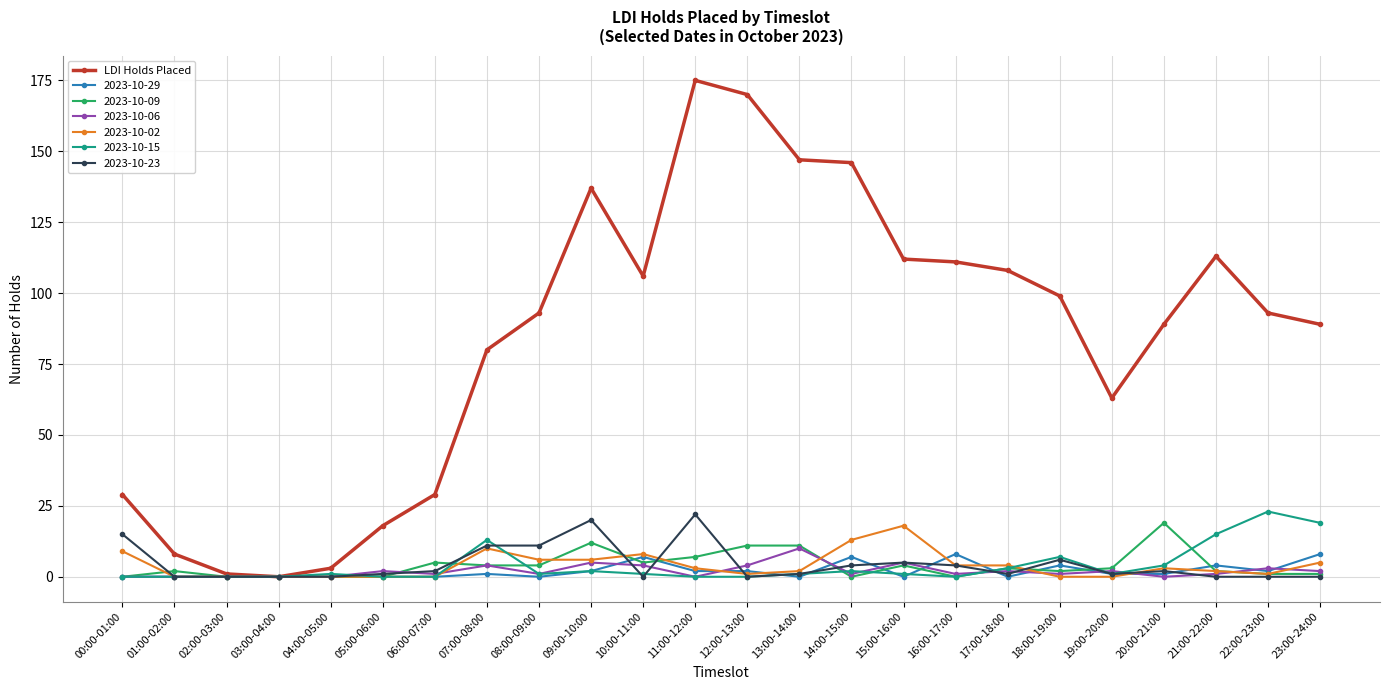

Which series changed the most between 12:00-13:00 and 18:00-19:00?

LDI Holds Placed